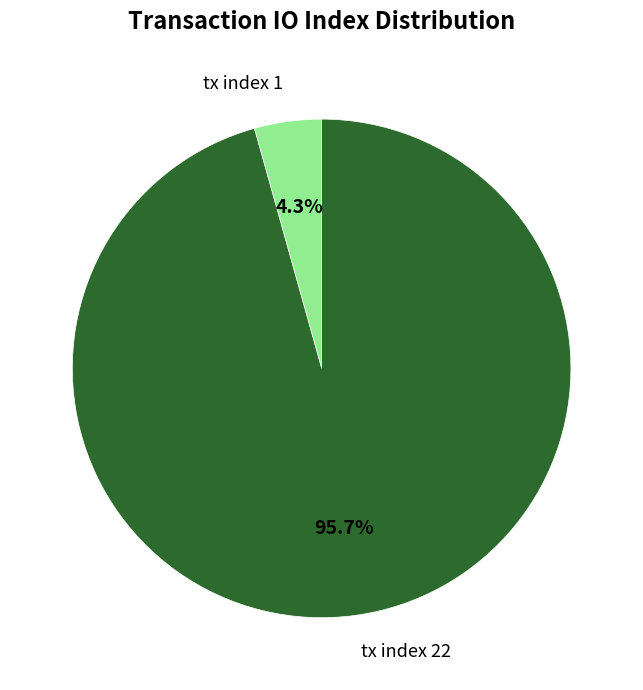

To the nearest percent, what percentage of the pie is tx index 22?

96%